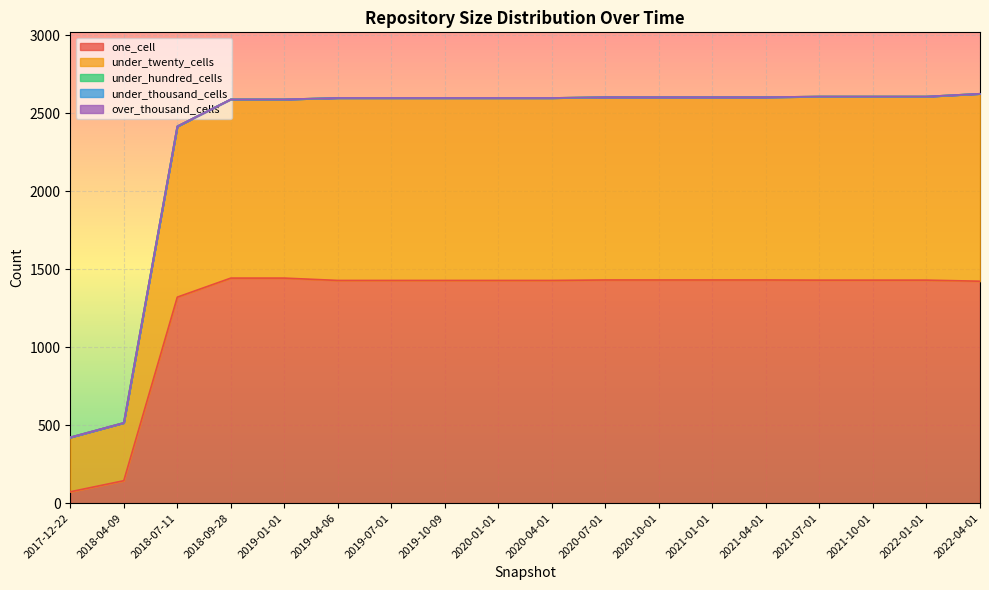

At which category is the sum across all series the highest?

2022-04-01